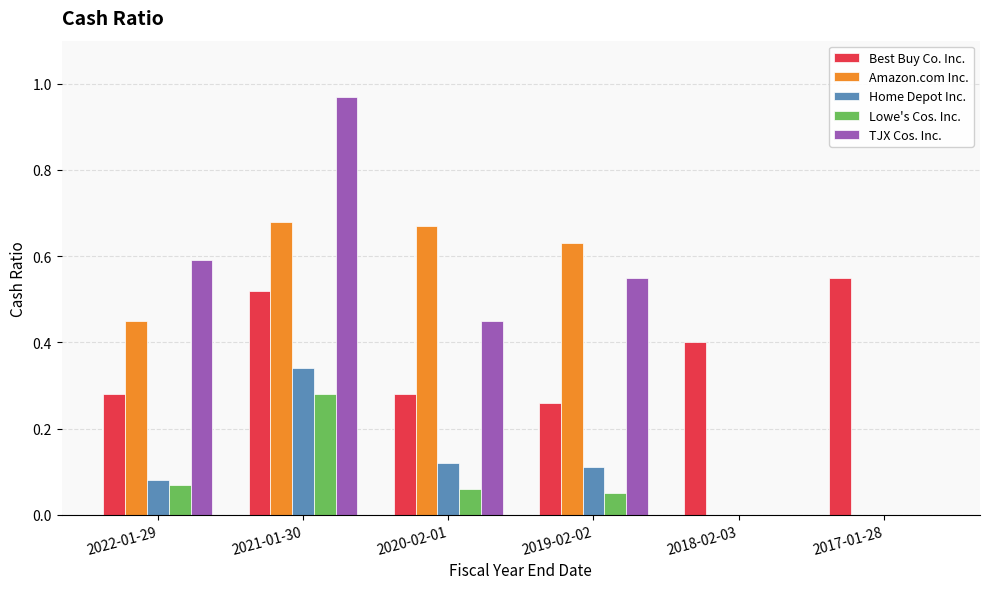

What is the sum of the Best Buy Co. Inc. values at 2022-01-29 and 2021-01-30?

0.8